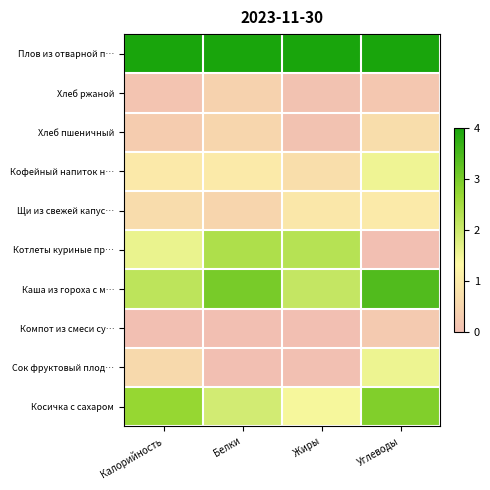

Reading left to right, extract all data points from this chart.

Плов из отварной п…: Калорийность=4.0	Белки=4.0	Жиры=4.0	Углеводы=4.0
Хлеб ржаной: Калорийность=0.1	Белки=0.4	Жиры=0.1	Углеводы=0.2
Хлеб пшеничный: Калорийность=0.3	Белки=0.5	Жиры=0.1	Углеводы=0.7
Кофейный напиток н…: Калорийность=1.0	Белки=1.0	Жиры=0.7	Углеводы=1.5
Щи из свежей капус…: Калорийность=0.7	Белки=0.5	Жиры=0.9	Углеводы=1.0
Котлеты куриные пр…: Калорийность=1.6	Белки=2.4	Жиры=2.3	Углеводы=0.0
Каша из гороха с м…: Калорийность=2.2	Белки=3.0	Жиры=2.1	Углеводы=3.4
Компот из смеси су…: Калорийность=0.0	Белки=0.0	Жиры=0.0	Углеводы=0.3
Сок фруктовый плод…: Калорийность=0.6	Белки=0.0	Жиры=0.0	Углеводы=1.6
Косичка с сахаром: Калорийность=2.7	Белки=1.9	Жиры=1.4	Углеводы=2.9